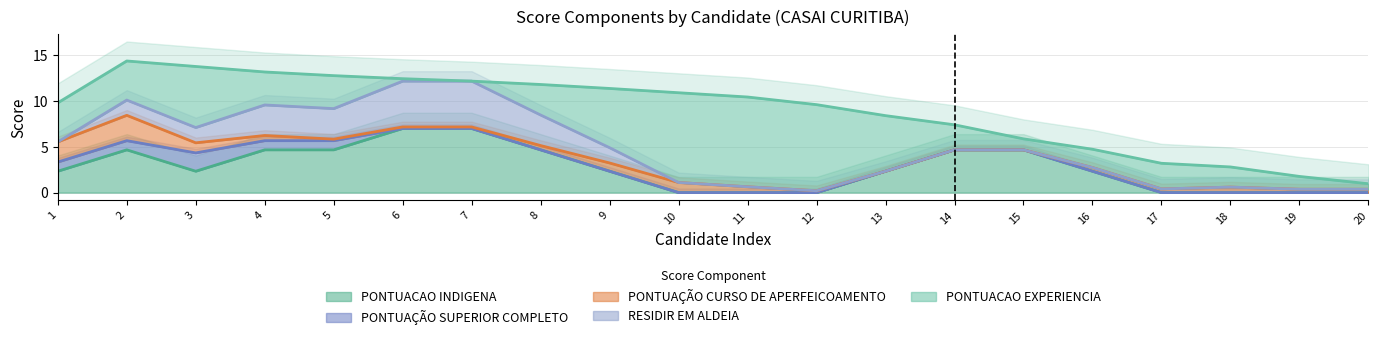

The PONTUACAO INDIGENA series shows -2.7 at 11. True or false?

False